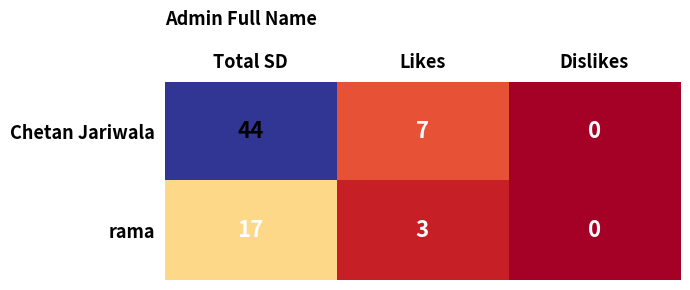

What is the average value of the rama series?

7